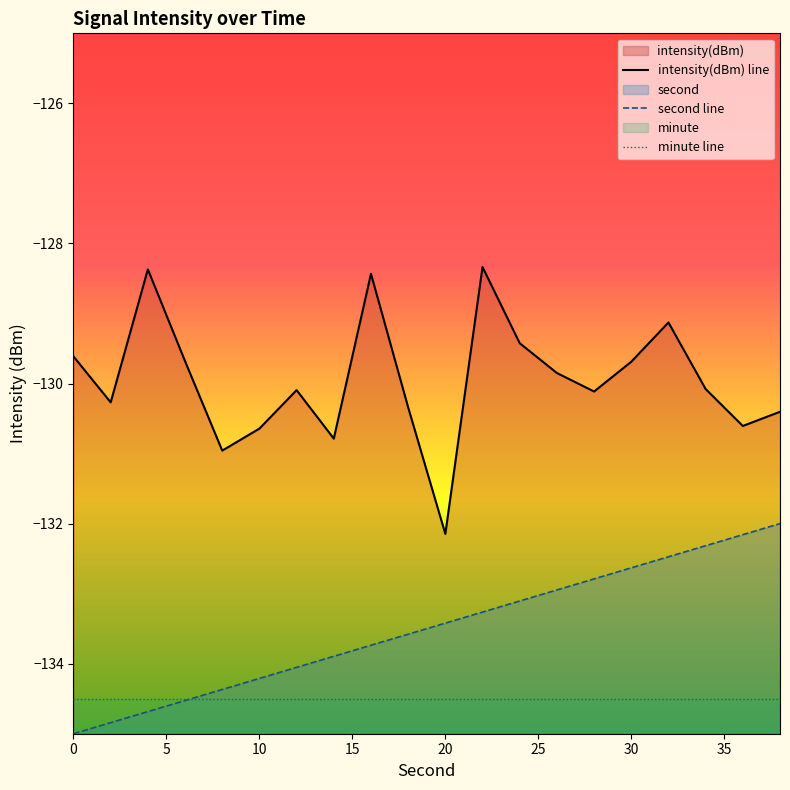

True or false: second and intensity cross at least once.

False